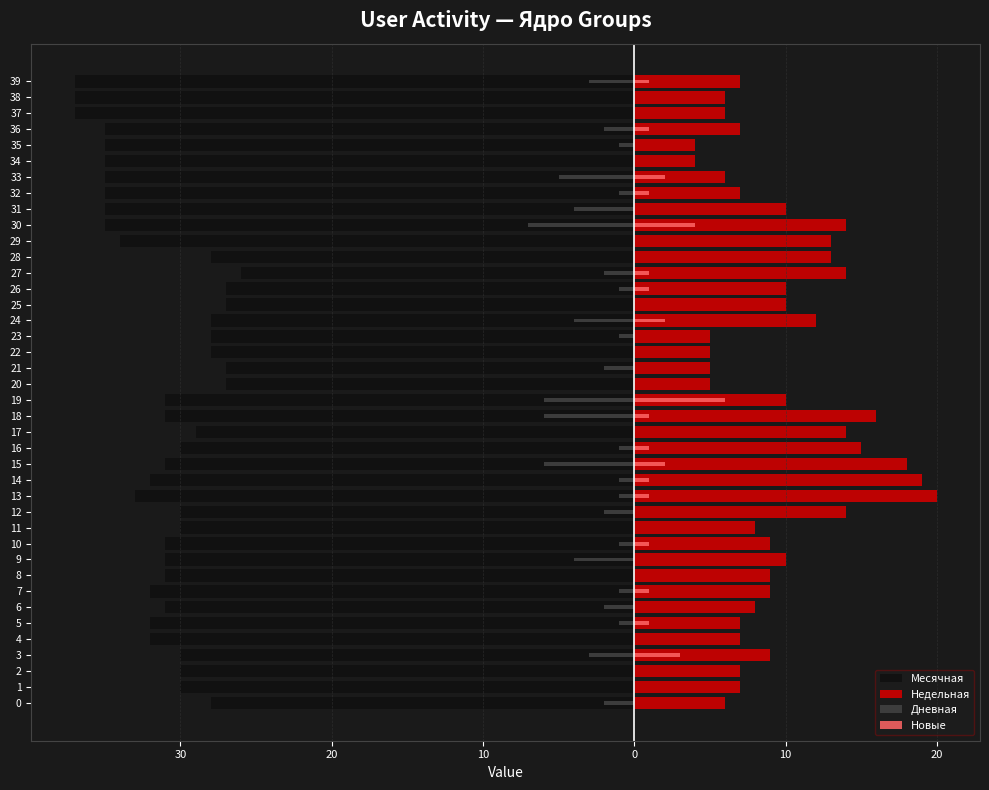

The value of Дневная at 13 is -1. True or false?

True